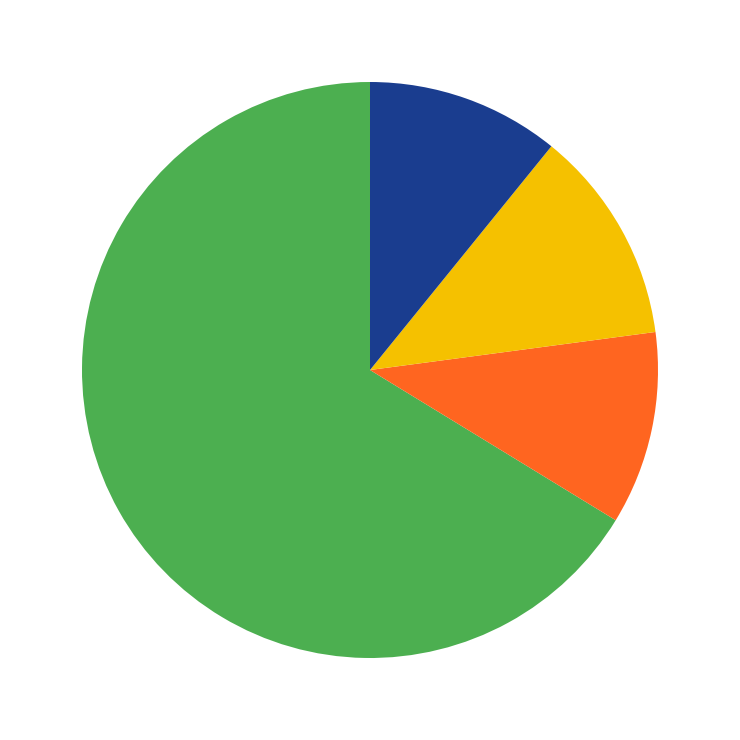

Is there a majority slice in this chart?

Yes